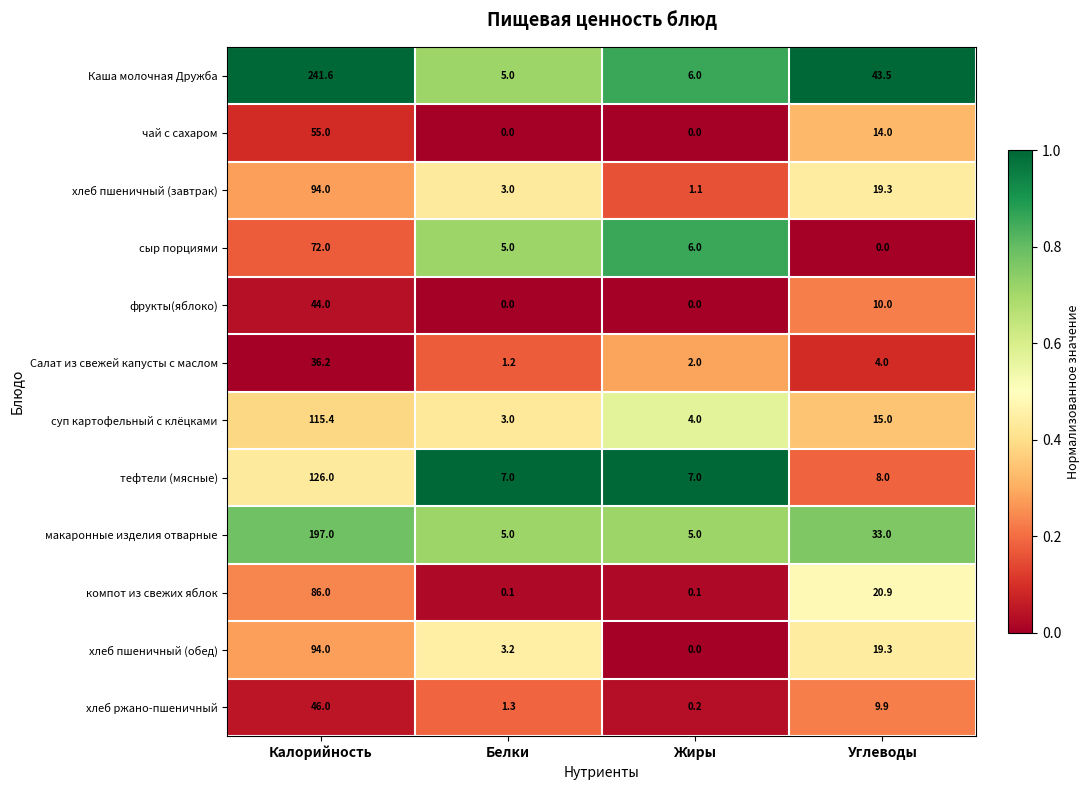

Which series has the largest range (max minus min)?

Каша молочная Дружба